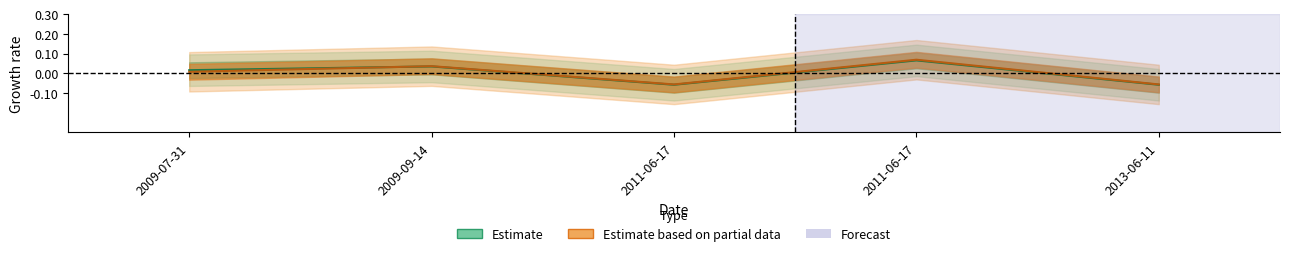

The value of work_id at 2011-06-17 is -0.1. True or false?

False